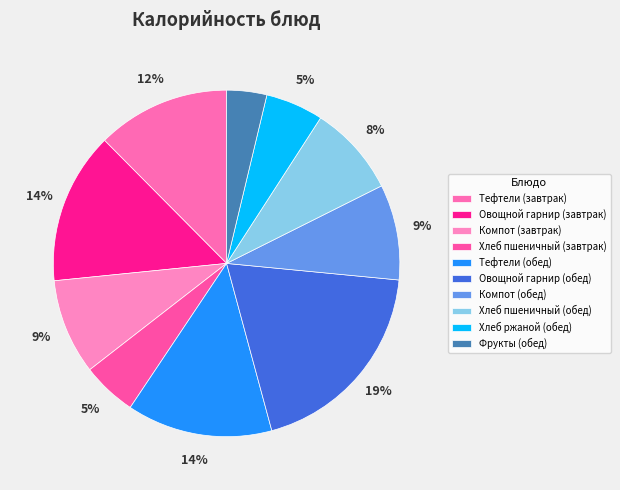

Is the sum of Компот (обед) and Хлеб ржаной (обед) greater than half?

No